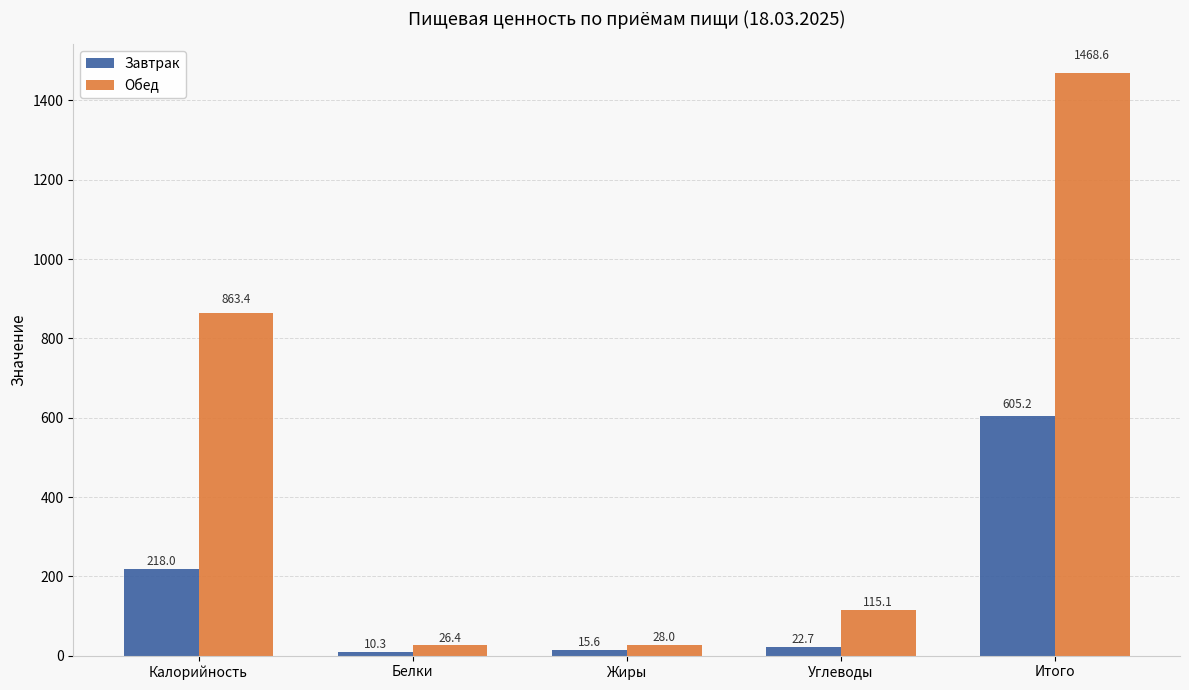

At how many categories does at least one series exceed 555?

2